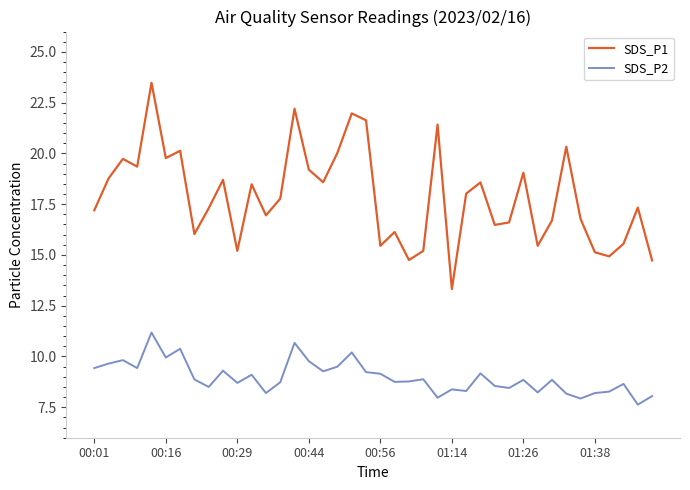

Which series has the largest range (max minus min)?

SDS_P1